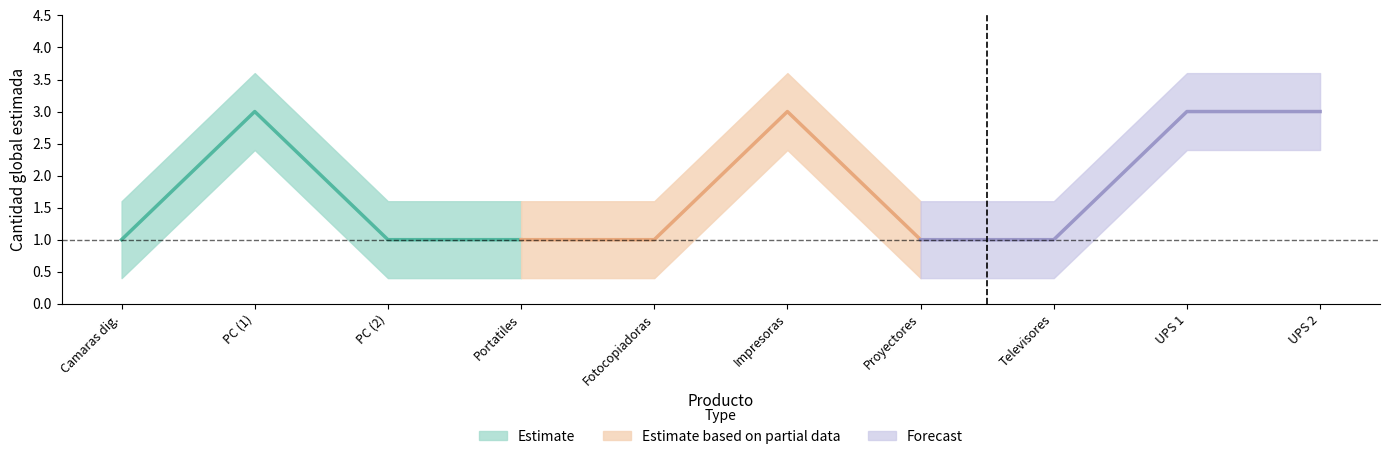

Reading left to right, transcribe all the data shown in this chart.

45121504=1	43211508=3	43211508=1	43211509=1	44101501=1	43212104=3	45111616=1	52161505=1	39121004=3	39121004=3